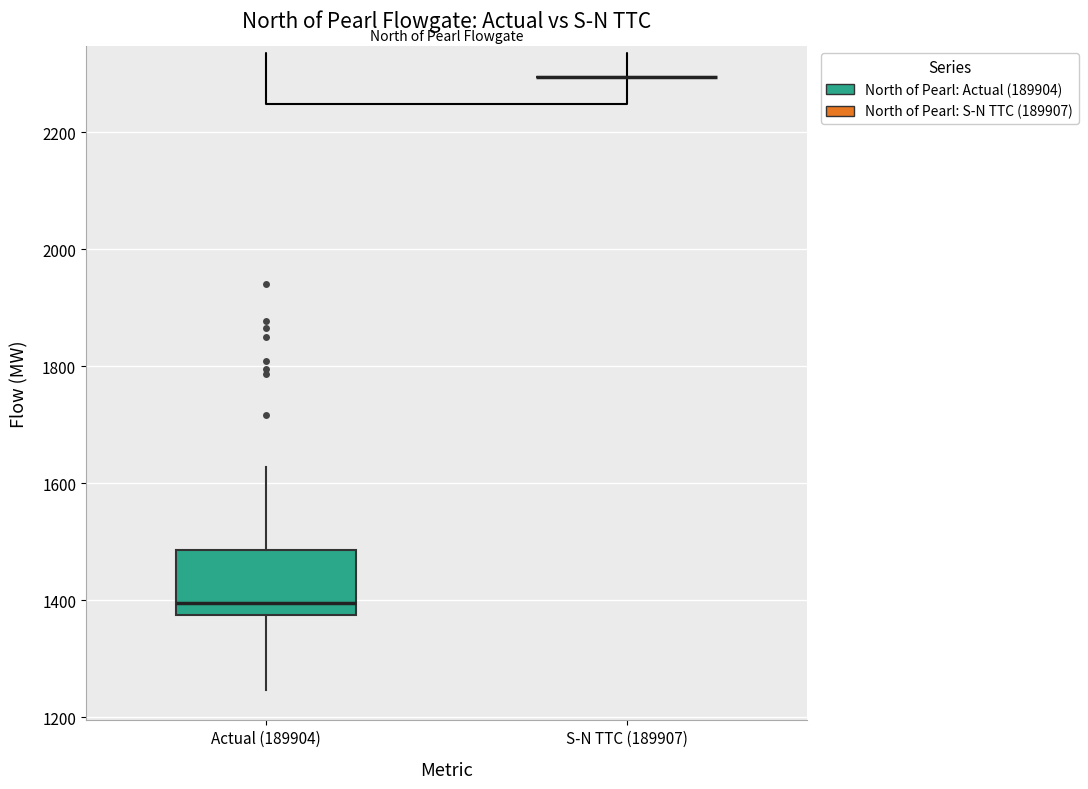

Reading left to right, transcribe this box plot: for each box, give where its median line is, the range the box spans, and where its two whiskers end, as read against the y-axis. The values are not printed on the chart, so give them approximately, as read against the axis.

Actual (189904): median 1400, box 1380 to 1480, whiskers 1240 to 1620
S-N TTC (189907): box collapsed to a line at 2300, whiskers 2300 to 2300